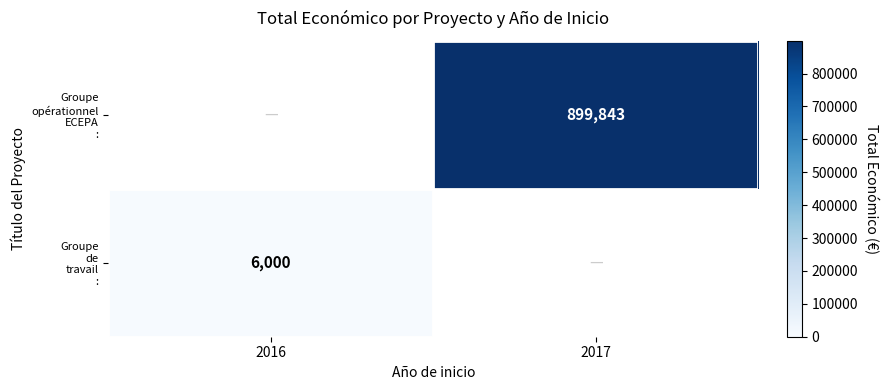

What is the maximum value shown in the chart?

899843.0